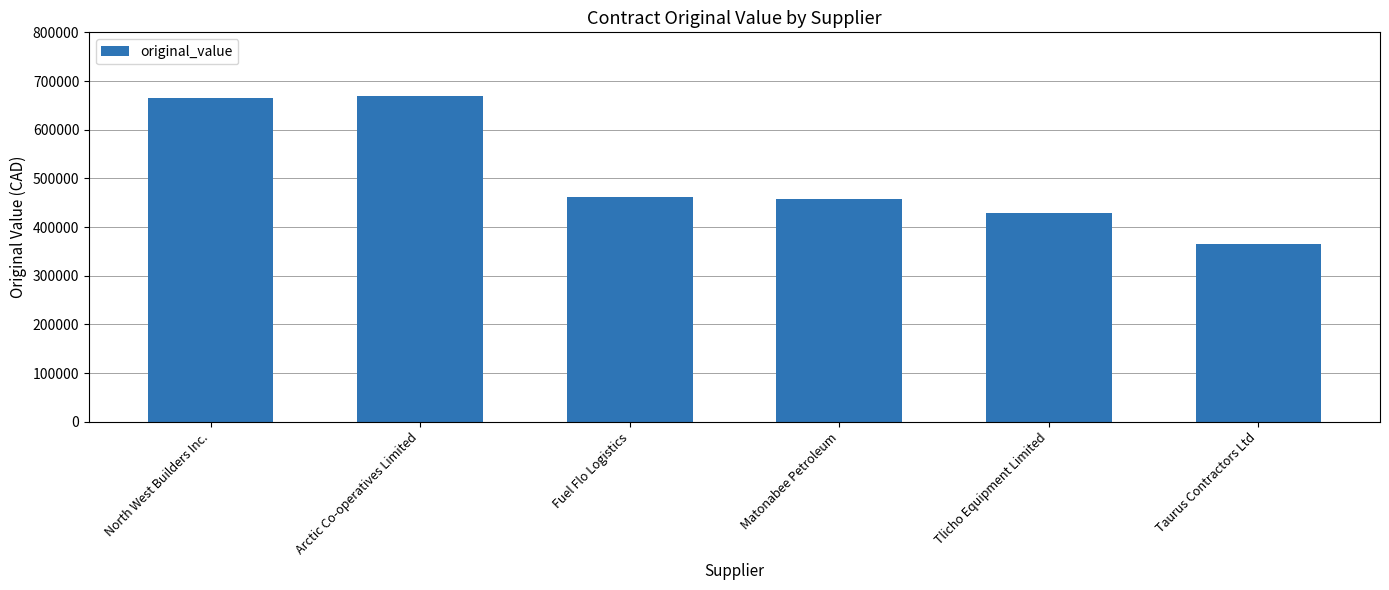

The chart shows a value of 657534.5 at Tlicho Equipment Limited. True or false?

False